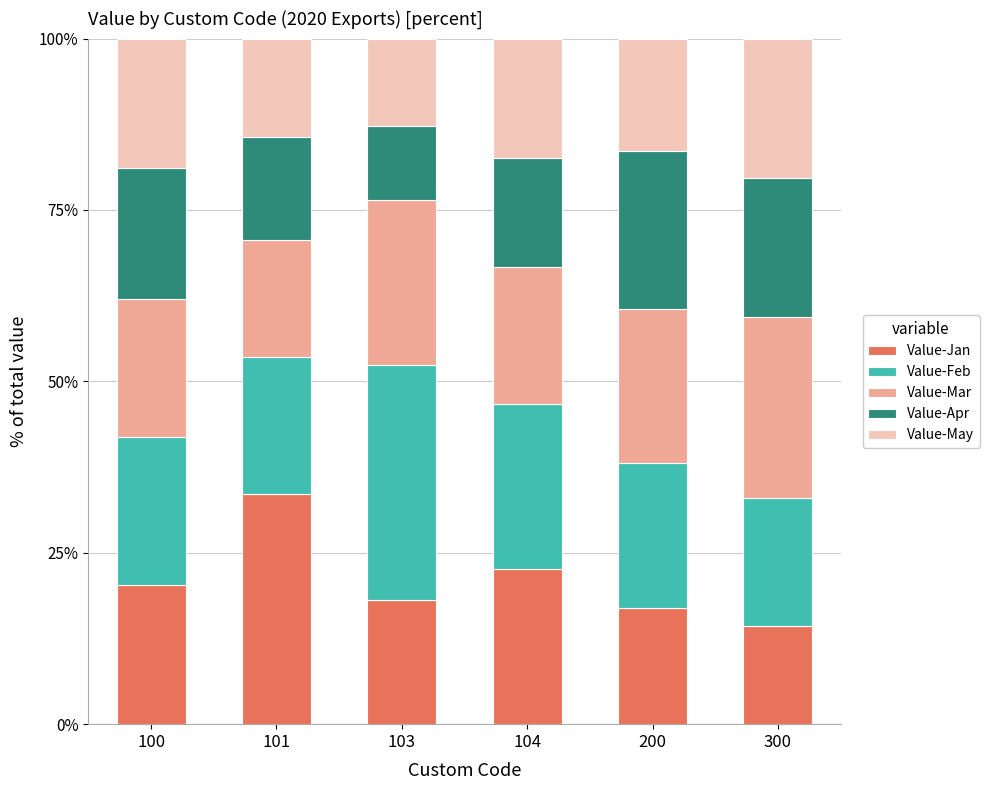

What is the average value of the Value-Jan series?

21.0